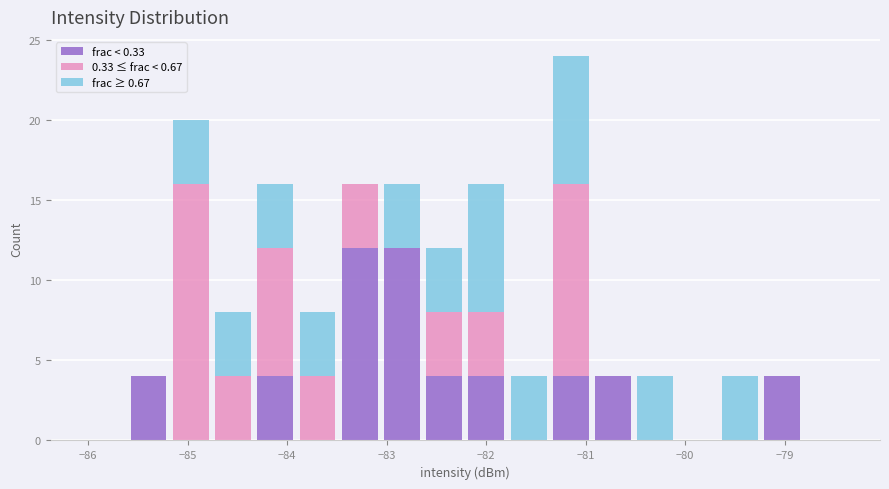

Which range on the x-axis has the tallest stacked bar (by total height)?

-81.4 to -80.9